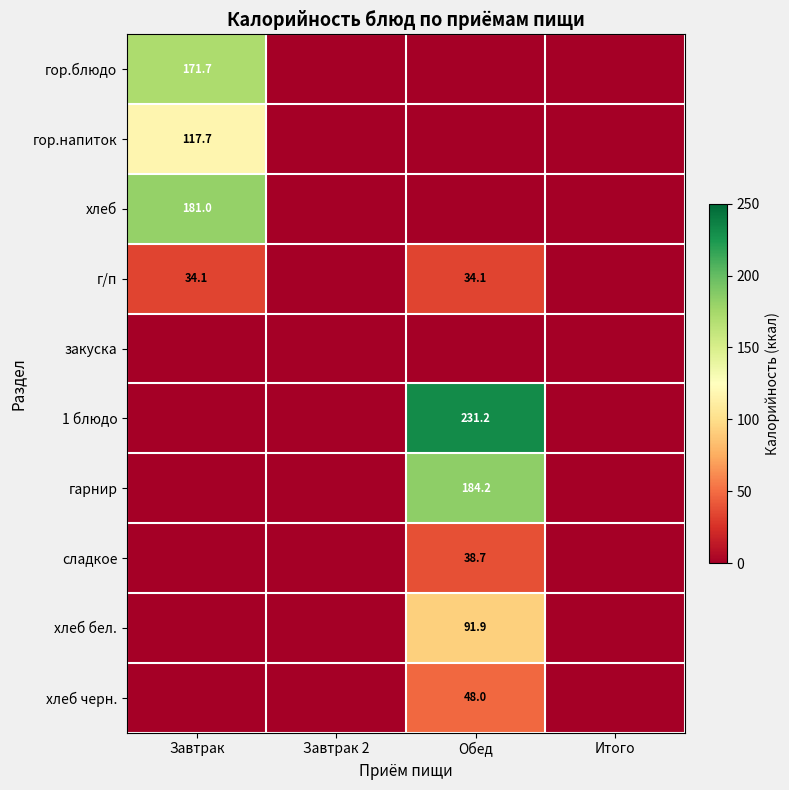

The гор.напиток series shows 65.7 at Завтрак. True or false?

False